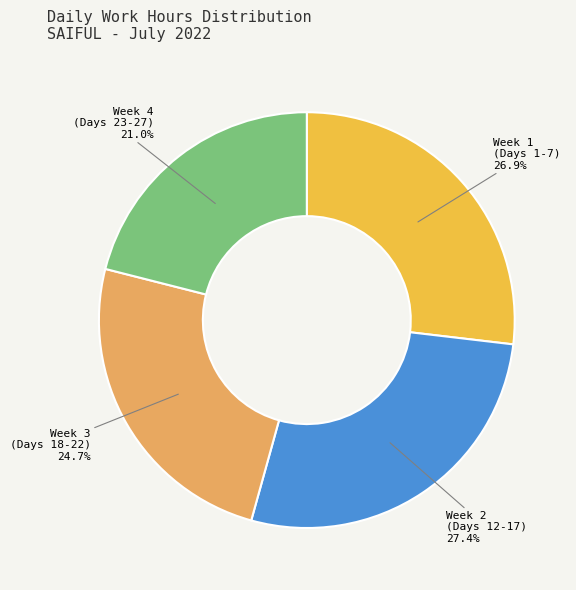

Between Week 1 (Days 1-7) and Week 2 (Days 12-17), which is larger?

Week 2 (Days 12-17)